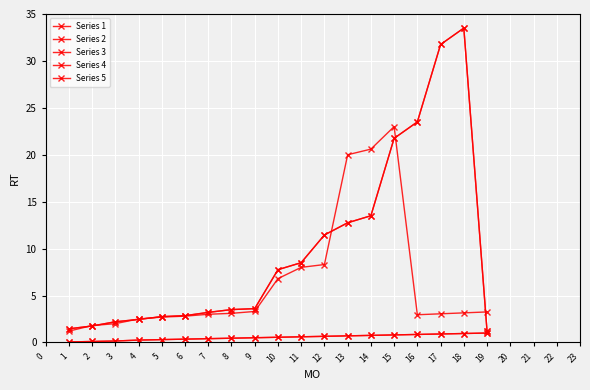

Is the value of Series 1 at 15 greater than the value of Series 5 at 19?

No